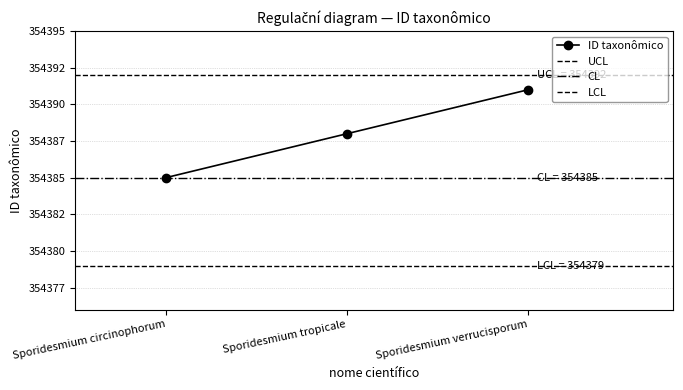

List the labels in order of value, smallest first.

Sporidesmium circinophorum, Sporidesmium tropicale, Sporidesmium verrucisporum